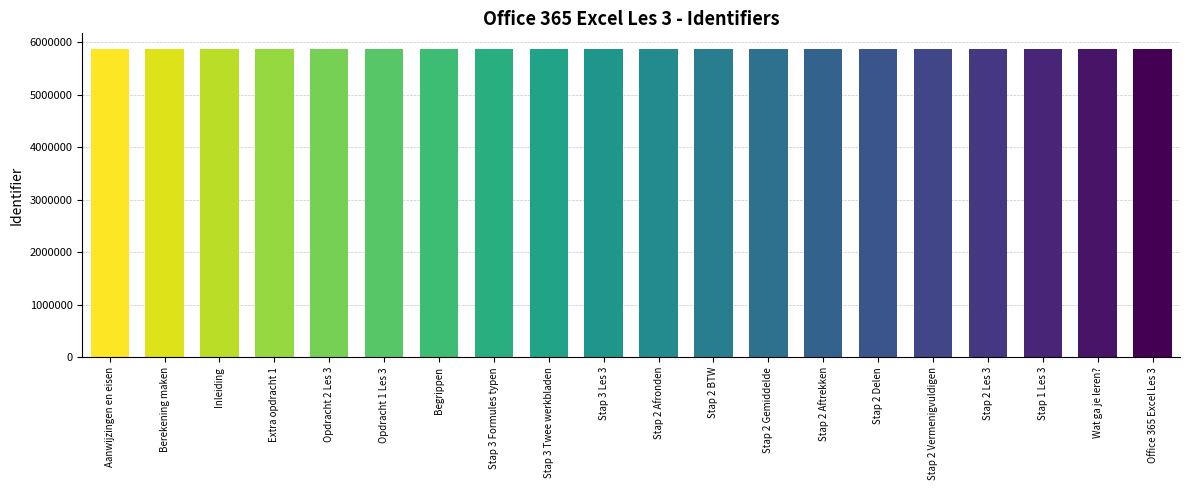

Approximately how many times larger is the value at Inleiding compared to Stap 2 Aftrekken?

1.0